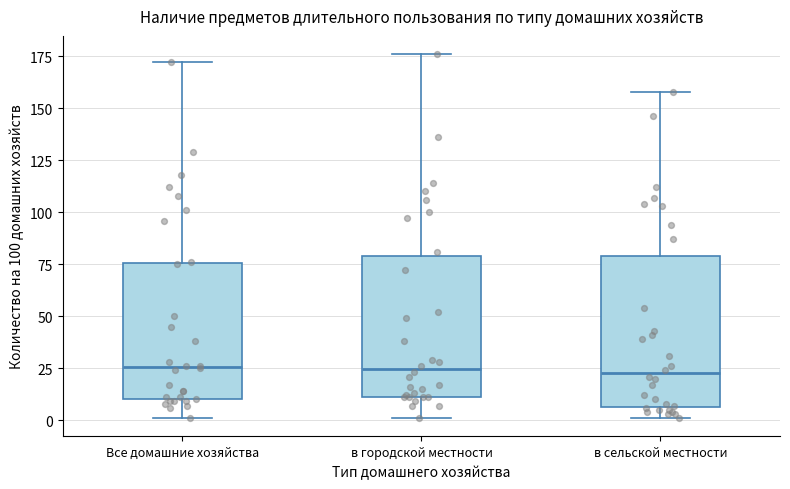

Reading left to right, transcribe this box plot: for each box, give where its median line is, the range the box spans, and where its two whiskers end, as read against the y-axis. The values are not printed on the chart, so give them approximately, as read against the axis.

Все домашние хозяйства: median 25, box 10 to 75, whiskers 0 to 170
в городской местности: median 25, box 10 to 80, whiskers 0 to 175
в сельской местности: median 25, box 5 to 80, whiskers 0 to 160